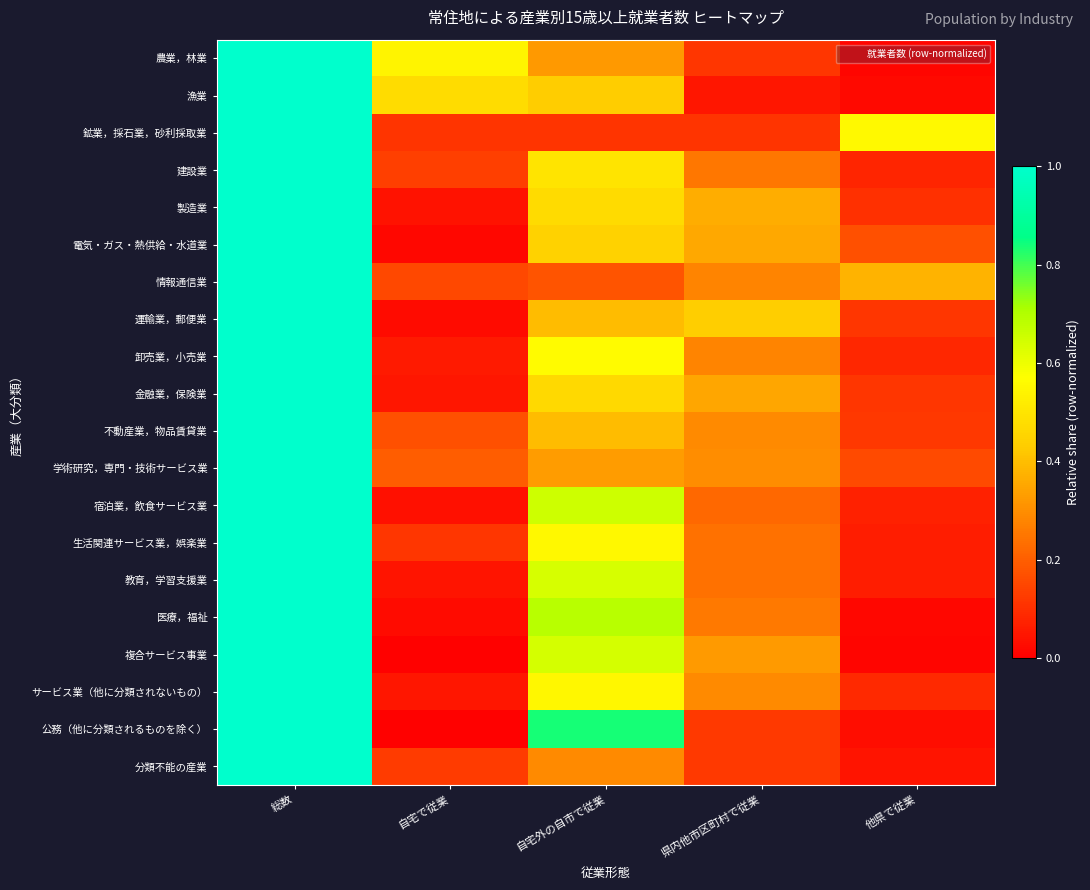

At 自宅外の自市で従業, list the series in order from smallest to largest.

鉱業，採石業，砂利採取業, 情報通信業, 分類不能の産業, 農業，林業, 学術研究，専門・技術サービス業, 不動産業，物品賃貸業, 運輸業，郵便業, 漁業, 電気・ガス・熱供給・水道業, 金融業，保険業, 製造業, 建設業, サービス業（他に分類されないもの）, 生活関連サービス業，娯楽業, 卸売業，小売業, 教育，学習支援業, 複合サービス事業, 宿泊業，飲食サービス業, 医療，福祉, 公務（他に分類されるものを除く）